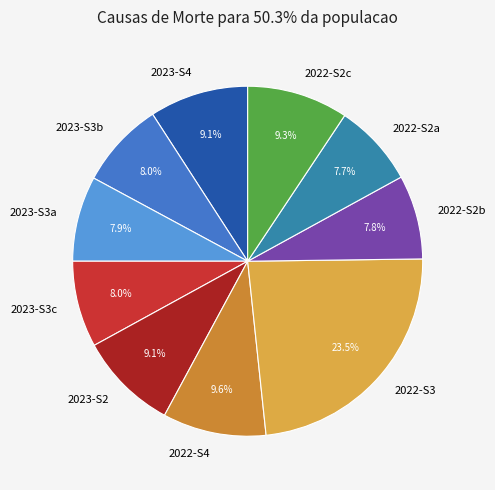

Between 2023-S3a and 2022-S4, which is larger?

2022-S4